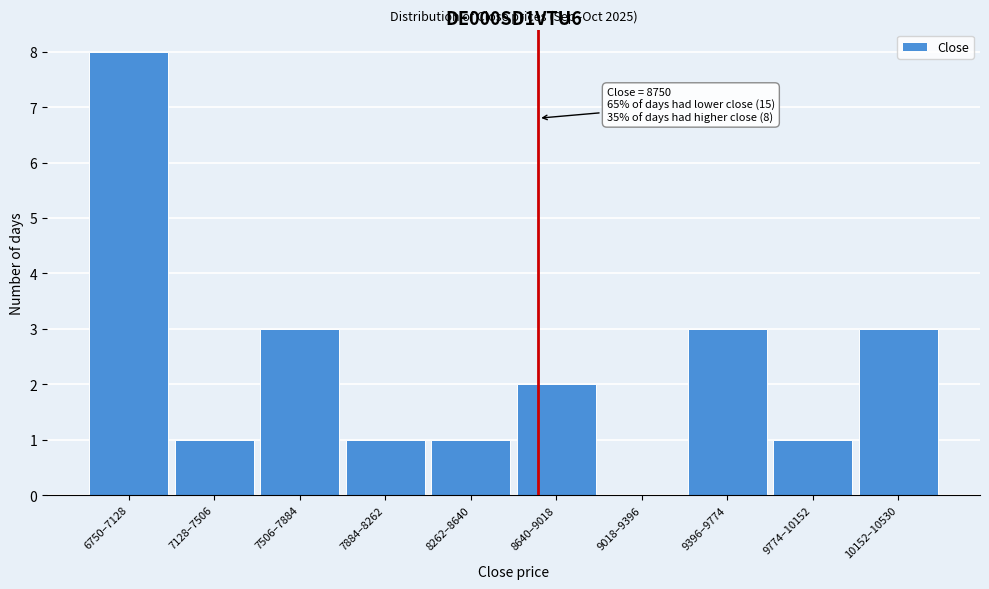

Reading right to left, what are all the values shown in this chart?

10152–10530=3	9774–10152=1	9396–9774=3	9018–9396=0	8640–9018=2	8262–8640=1	7884–8262=1	7506–7884=3	7128–7506=1	6750–7128=8